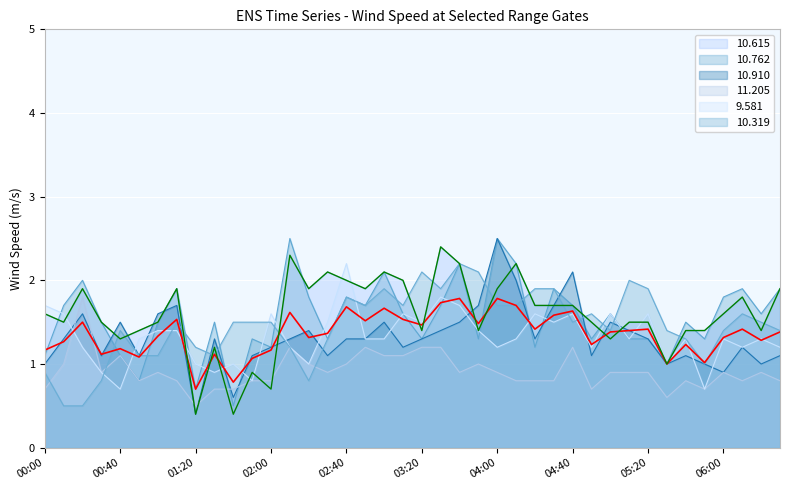

Which has a higher value, 35 or 22?

22